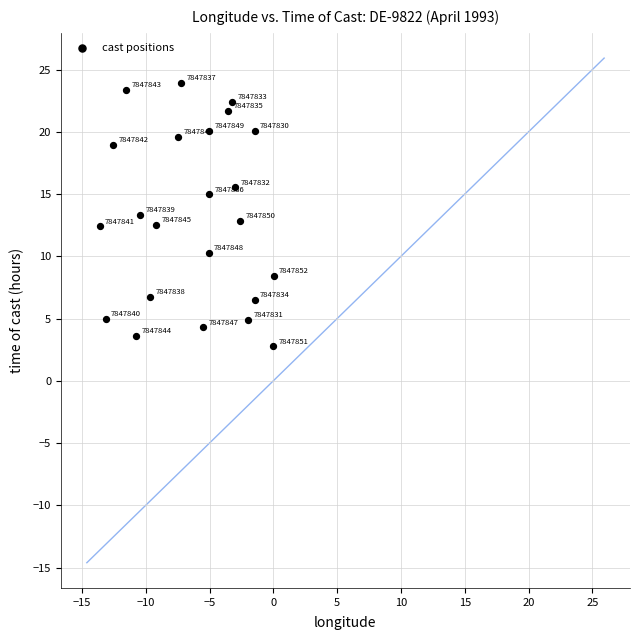

What Y value in the scatter plot is closest to 13?

12.8